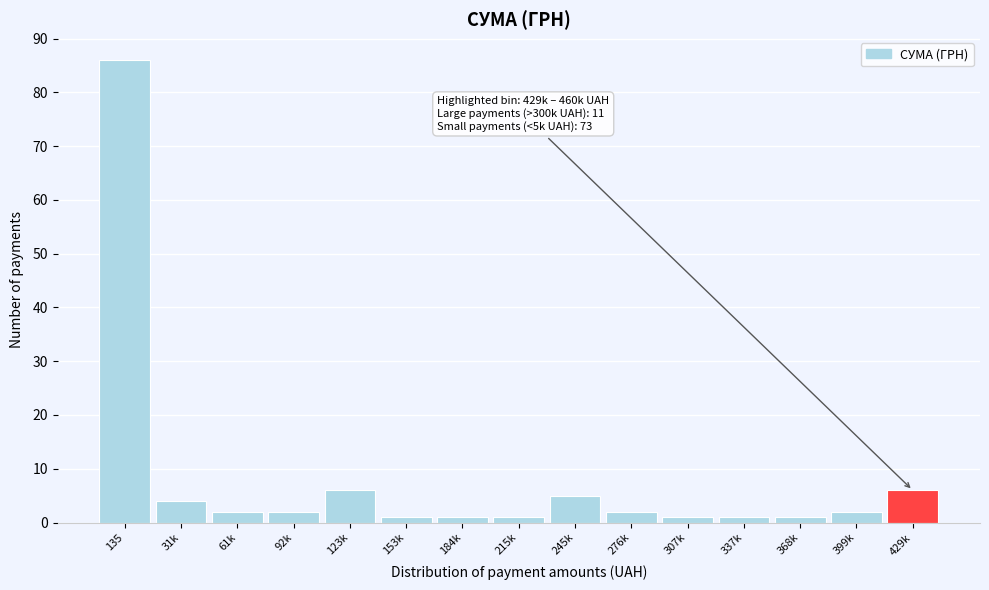

Reading left to right, what are all the values shown in this chart?

86	4	2	2	6	1	1	1	5	2	1	1	1	2	6